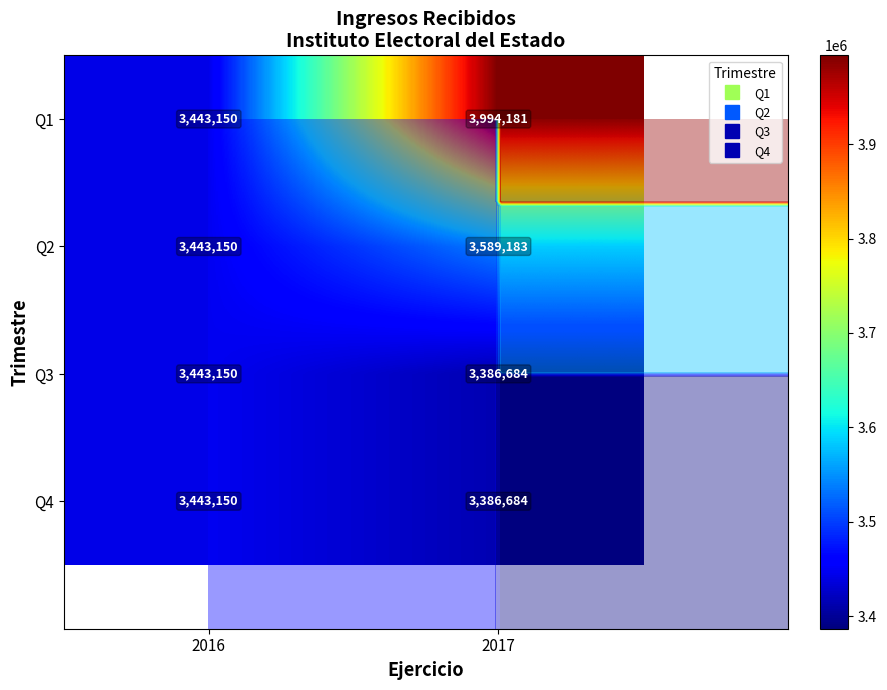

What is the average value of the Q4 series?

3414916.7